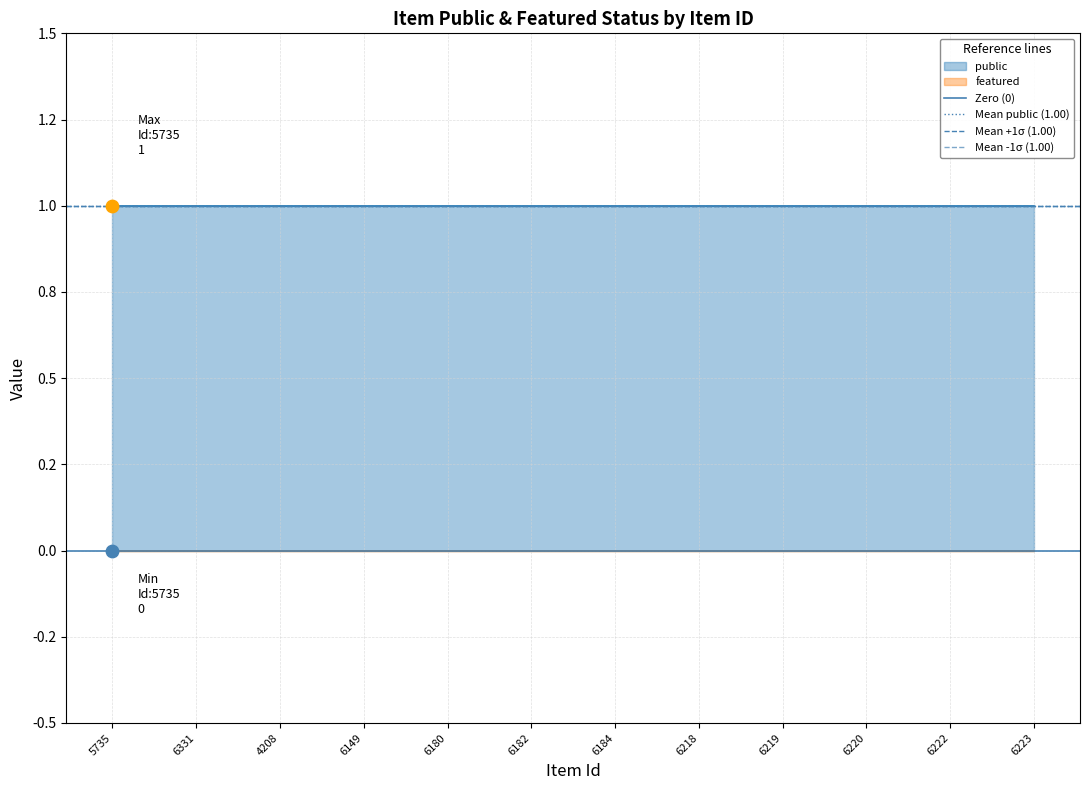

Which series has the largest total across all categories?

Mean public (1.00)